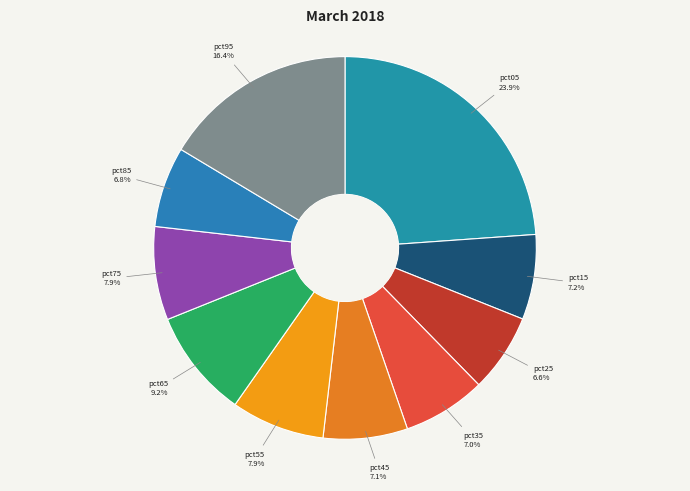

True or false: pct35 accounts for 7% of the total.

True